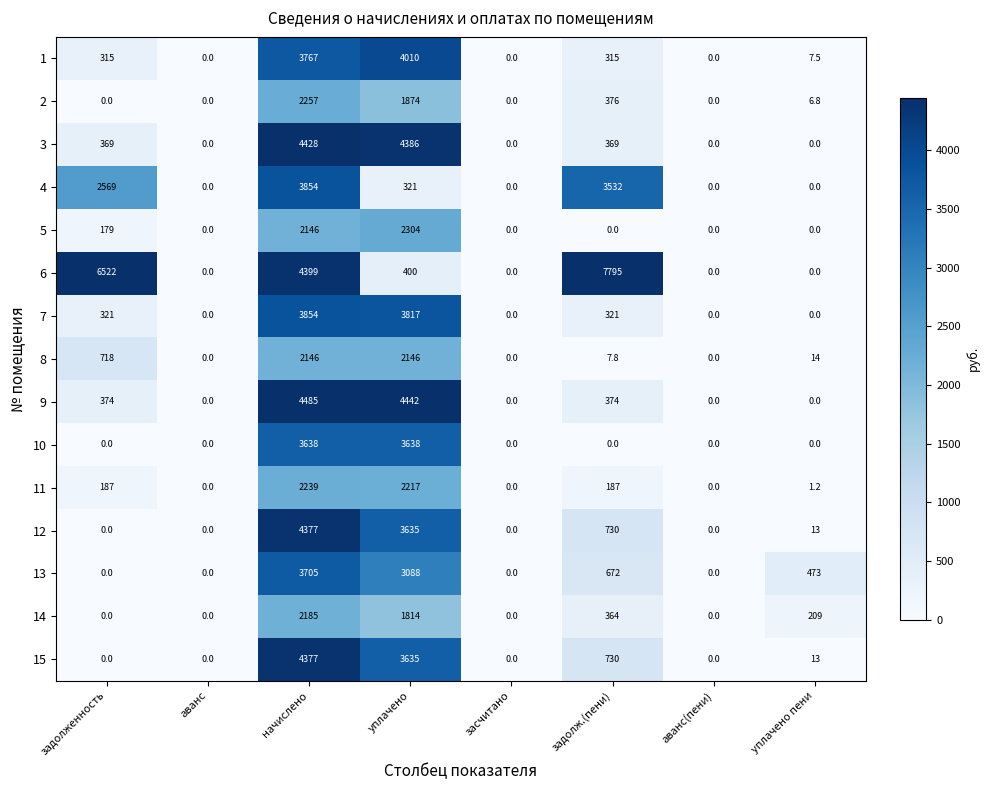

The value of 14 at уплачено пени is 209.0. True or false?

True